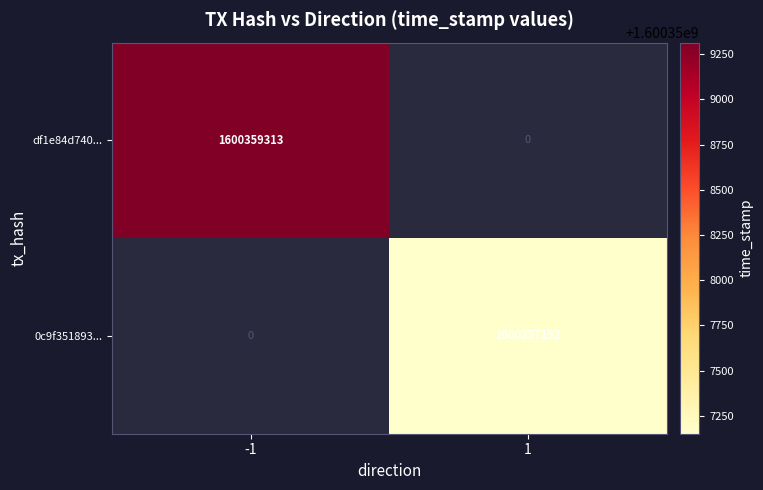

Is it true that 0c9f351893... equals 2244597730.2 at 1?

False